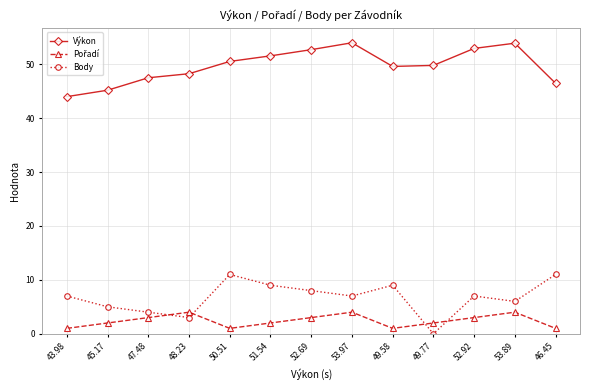

How many data points in Výkon are above 49?

8